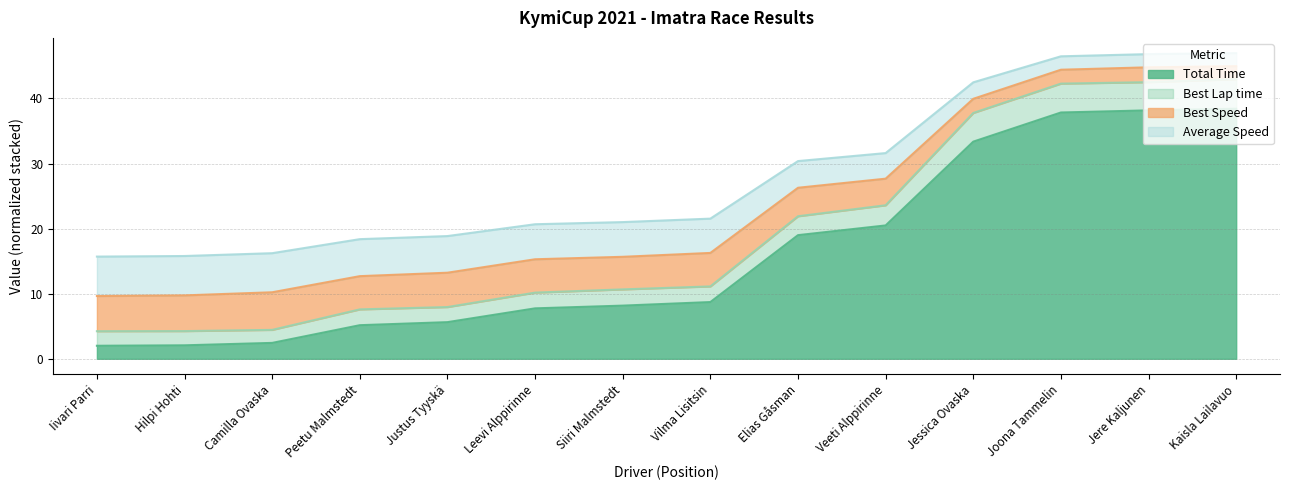

List the labels in order of Total Time value, largest first.

Kaisla Lailavuo, Jere Kaljunen, Joona Tammelin, Jessica Ovaska, Veeti Alppirinne, Elias Gåsman, Vilma Lisitsin, Siiri Malmstedt, Leevi Alppirinne, Justus Tyyskä, Peetu Malmstedt, Camilla Ovaska, Hilpi Hohti, Iivari Parri